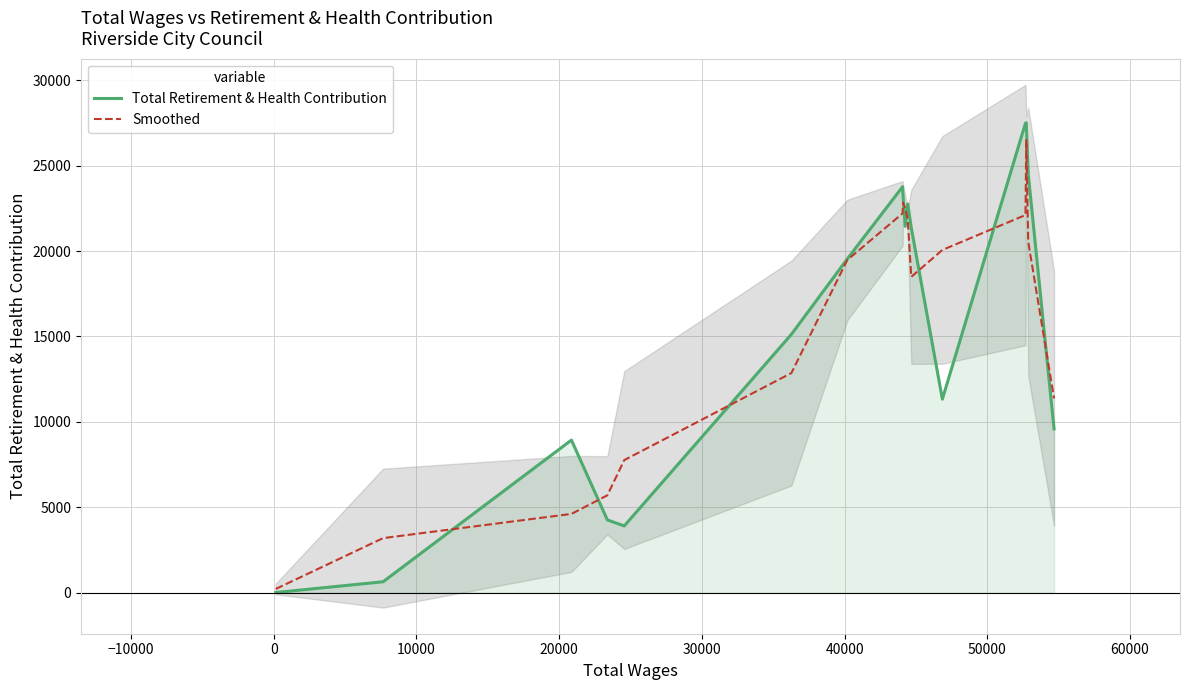

What is the highest value of the Smoothed series?

26510.0